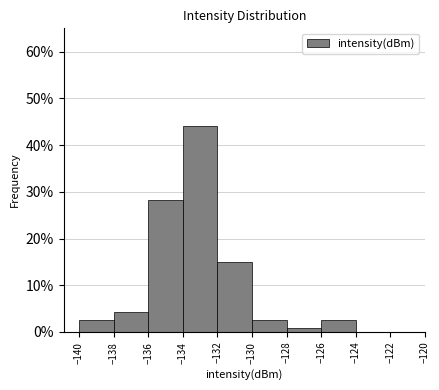

How tall is the bar that spans -134 to -132 on the x-axis? The values are not printed on the chart, so give them approximately, as read against the axis.

44